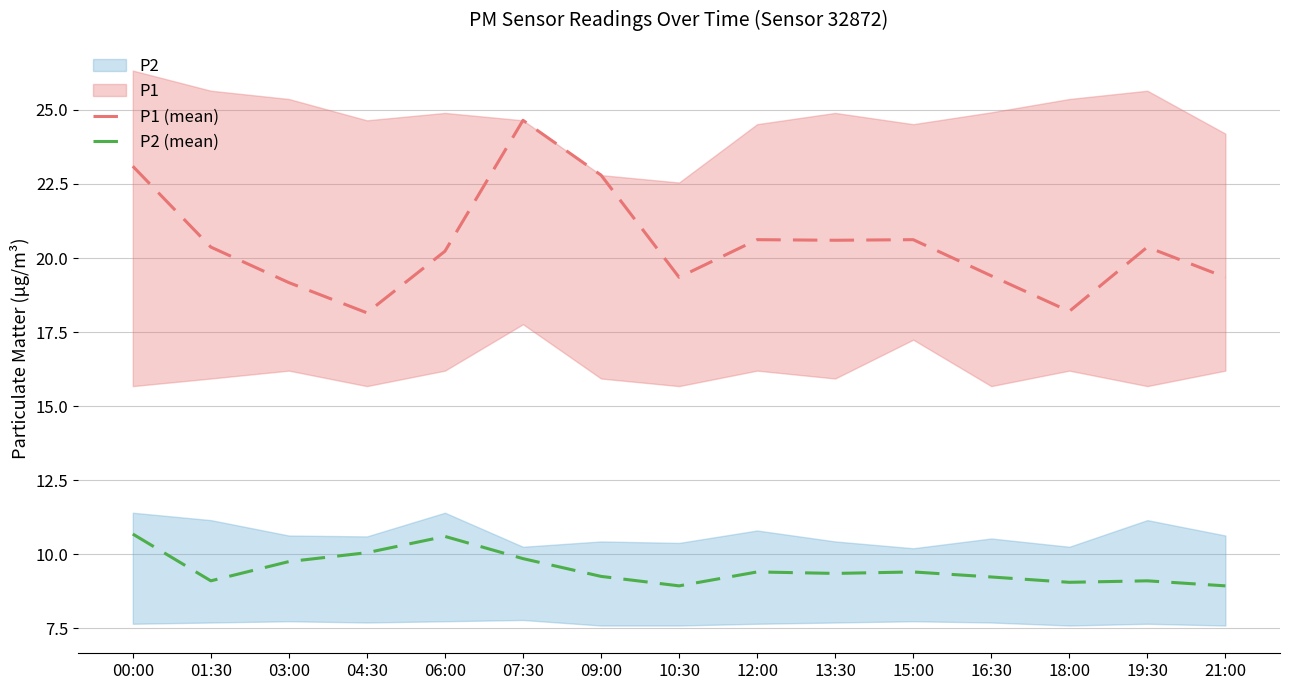

True or false: P2 (mean) has a value of 9.2 at 09:00.

True